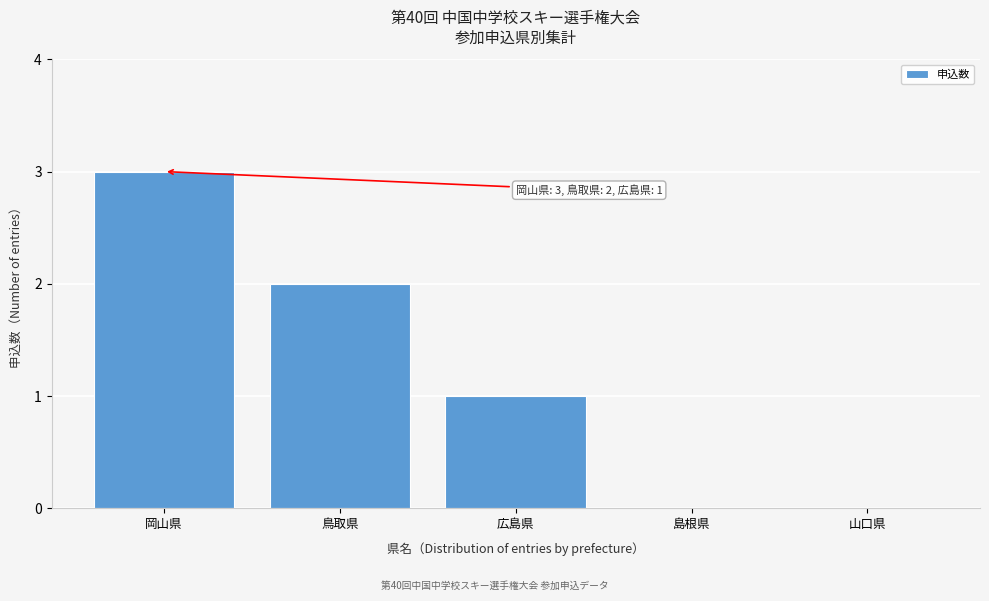

Reading right to left, what are all the values shown in this chart?

山口県=0	島根県=0	広島県=1	鳥取県=2	岡山県=3